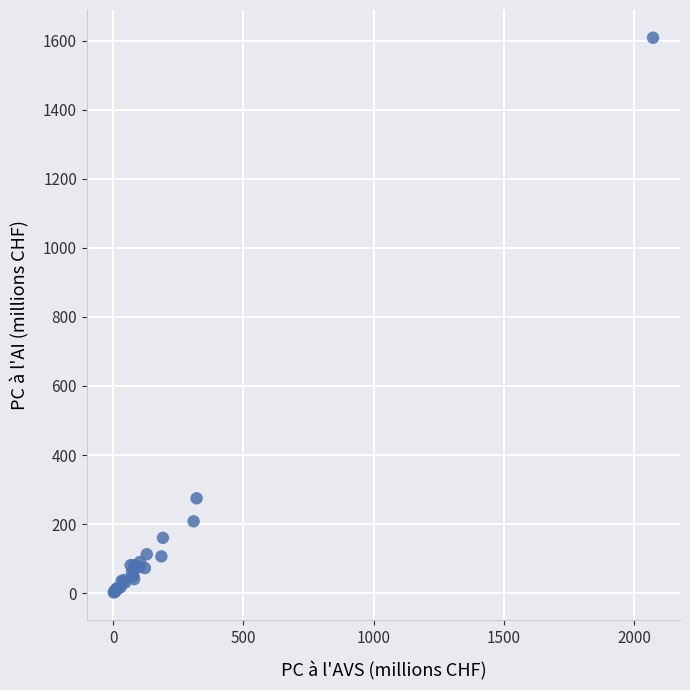

What Y value in the scatter plot is closest to 805?

274.7